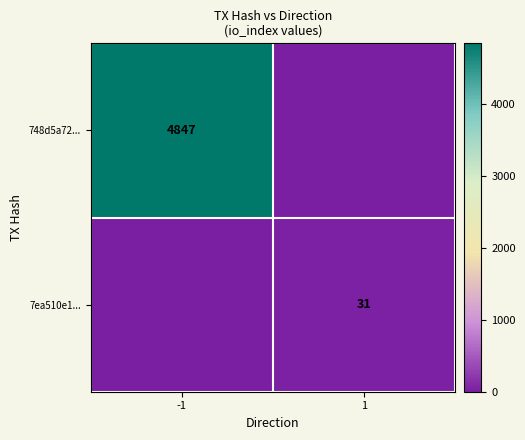

Is it true that 7ea510e1... equals 49 at 1?

False